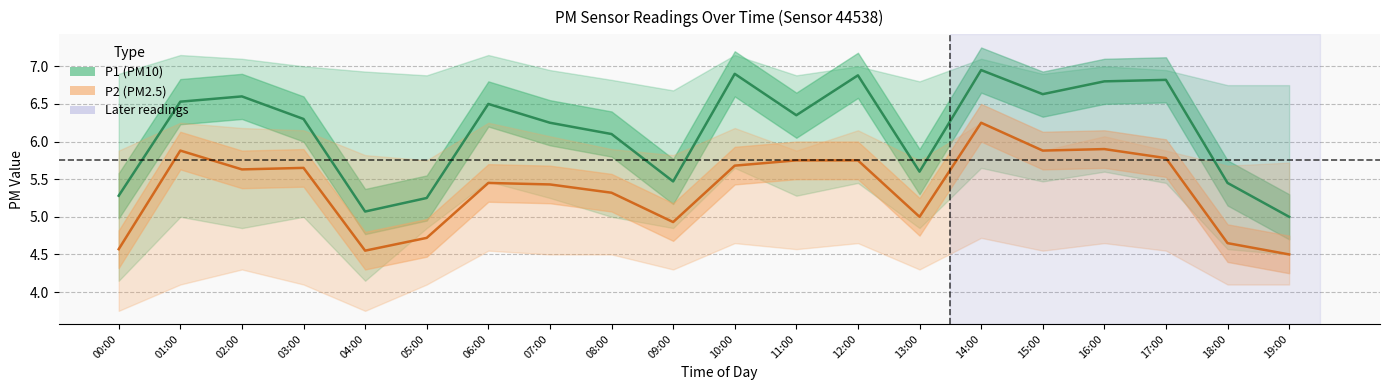

In P2, how many points are lower than both neighbors (excluding endpoints)?

5